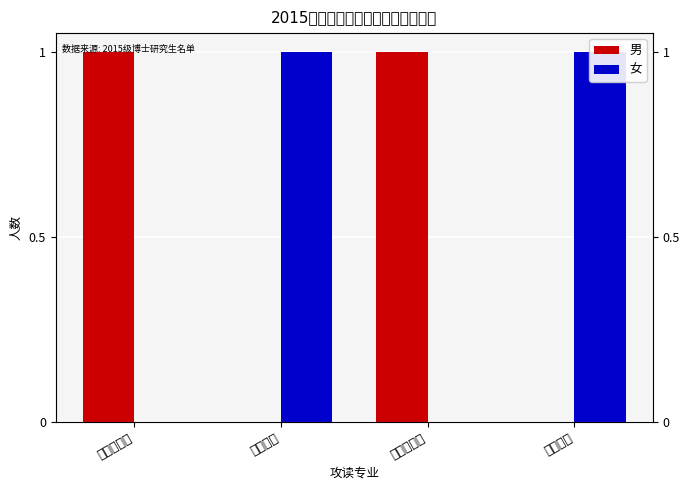

What is the label of the 4th bar from the left?

环境科学